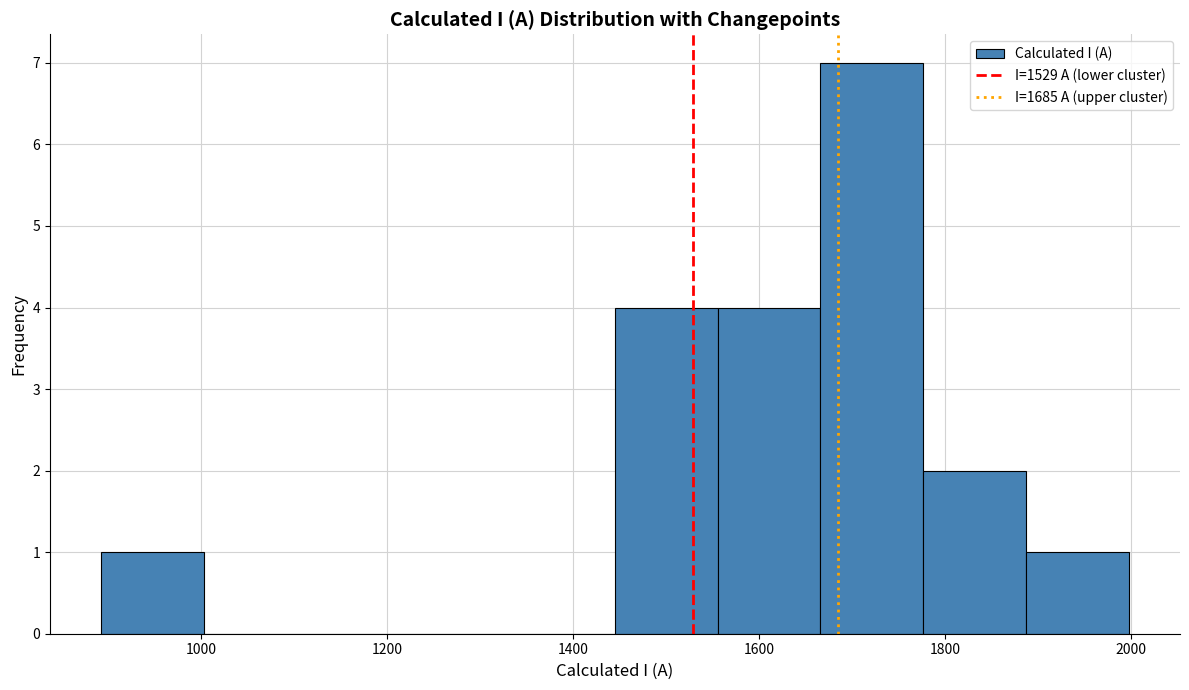

Reading left to right, transcribe this chart: for each bar, give the range it covers on the x-axis and its height. Neither the bar edges nor the heights are printed on the chart, so give them approximately, as read against the axes.

900 to 1000: 1
1000 to 1120: 0
1120 to 1220: 0
1220 to 1340: 0
1340 to 1440: 0
1440 to 1560: 4
1560 to 1660: 4
1660 to 1780: 7
1780 to 1880: 2
1880 to 2000: 1